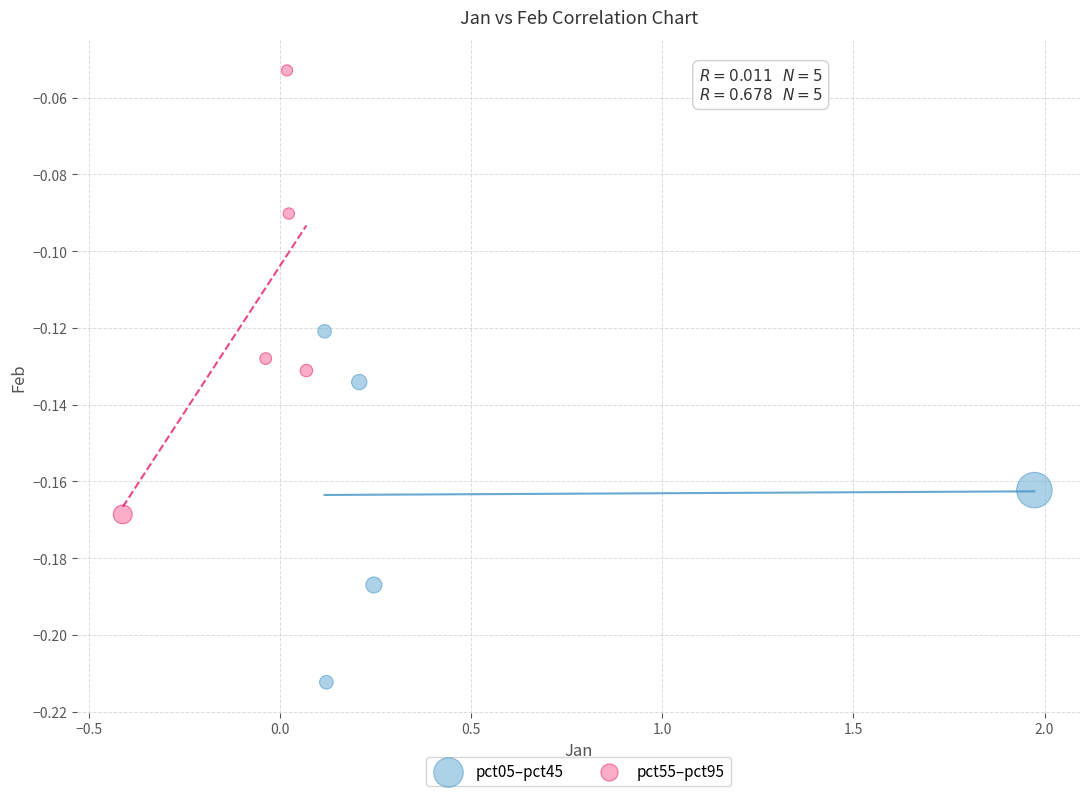

Which series contains the highest Y value?

pct55–pct95